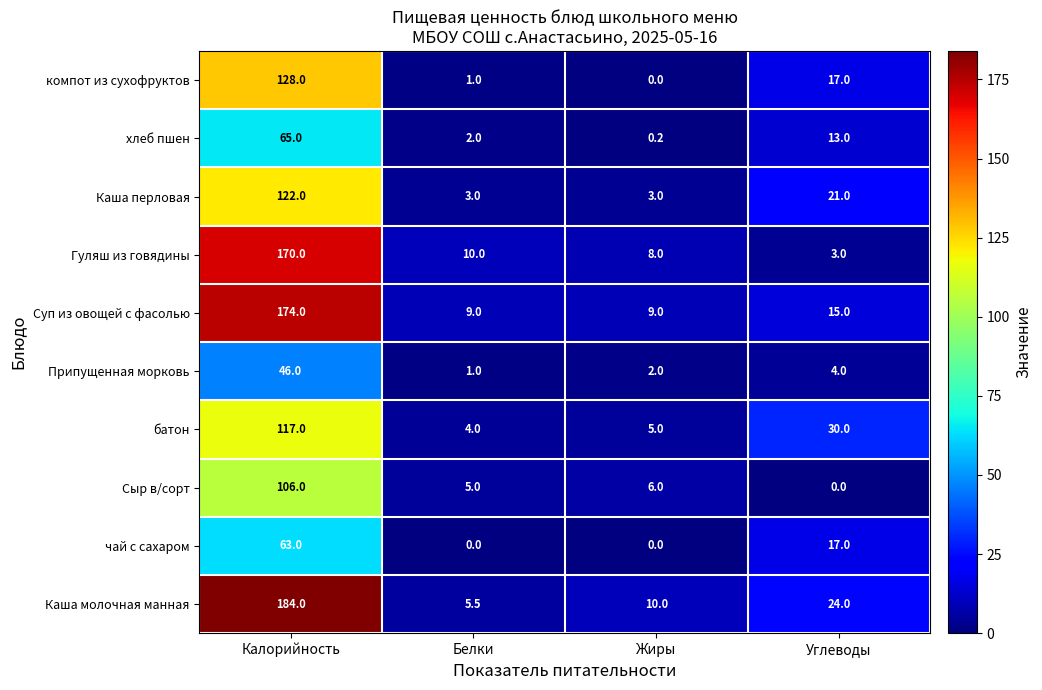

At how many categories does at least one series exceed 9?

4